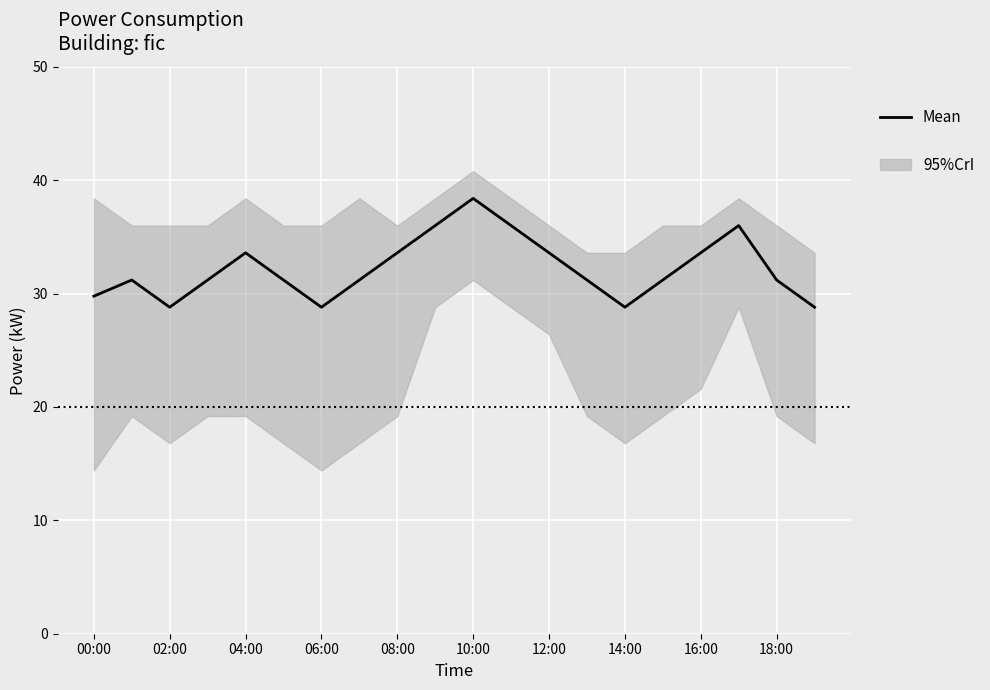

Reading left to right, what are all the values shown in this chart?

29.8	31.2	28.8	31.2	33.6	31.2	28.8	31.2	33.6	36.0	38.4	36.0	33.6	31.2	28.8	31.2	33.6	36.0	31.2	28.8